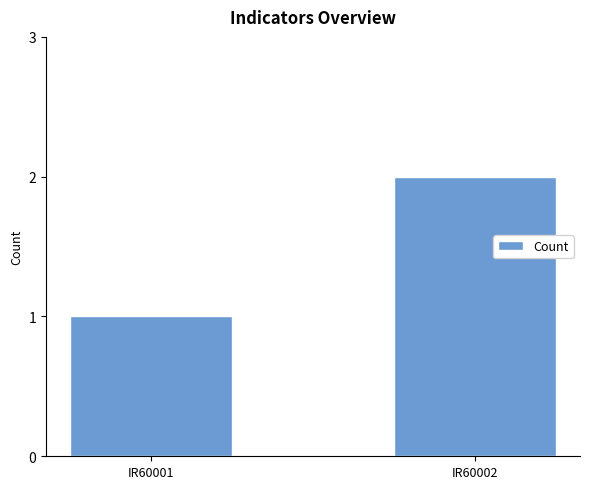

True or false: the data shows 2 at IR60001.

False